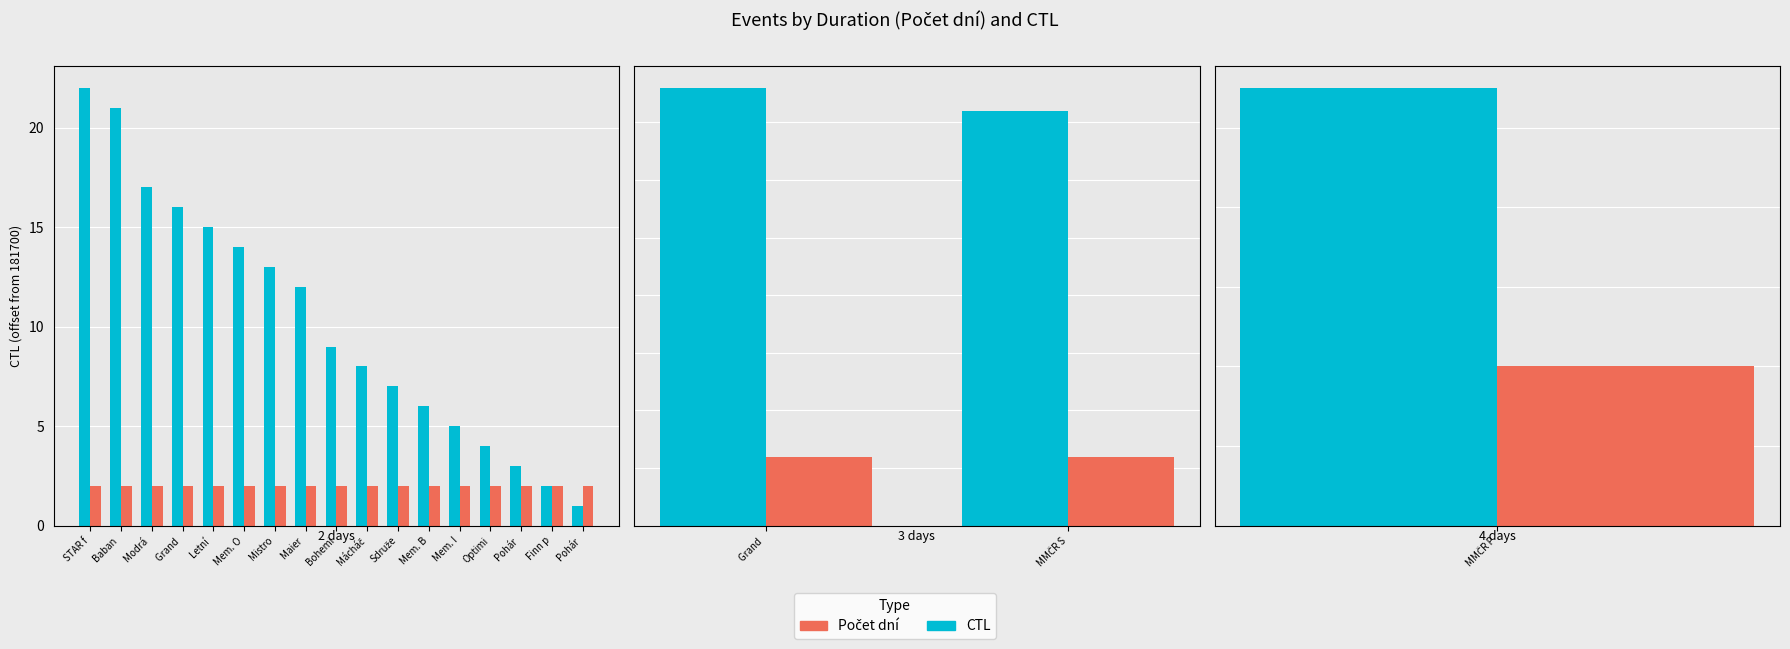

At which label does CTL reach its peak?

Grand